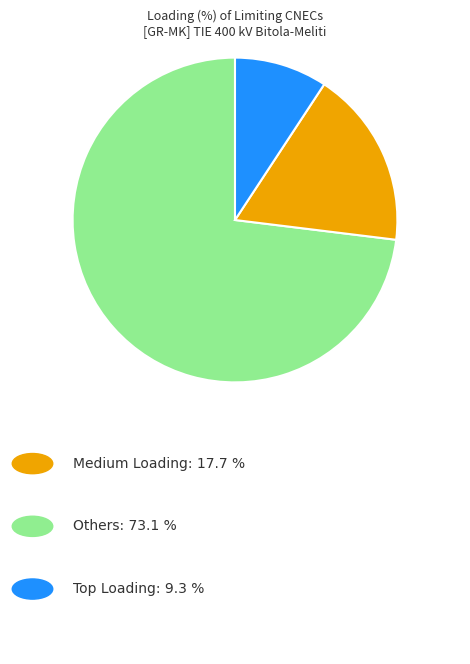

Is there any slice that represents more than half of the pie?

Yes